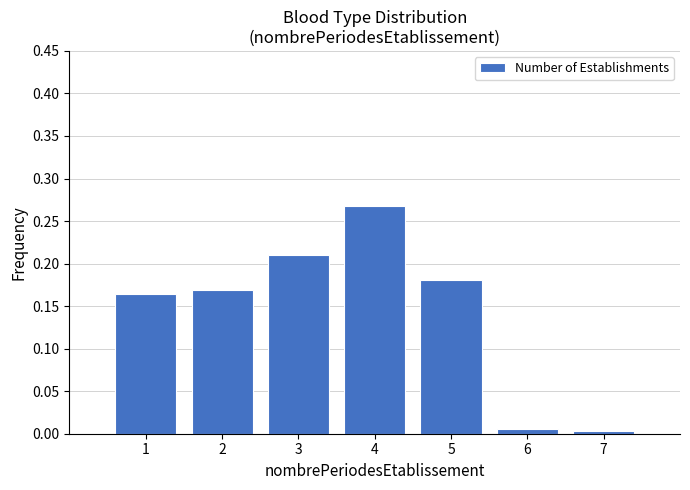

Reading left to right, transcribe this chart: for each bar, give the range it covers on the x-axis and its height. The values are not printed on the chart, so give them approximately, as read against the axis.

0.5 to 1.5: 0.165
1.5 to 2.5: 0.170
2.5 to 3.5: 0.210
3.5 to 4.5: 0.270
4.5 to 5.5: 0.180
5.5 to 6.5: 0.005
6.5 to 7.5: under 0.005